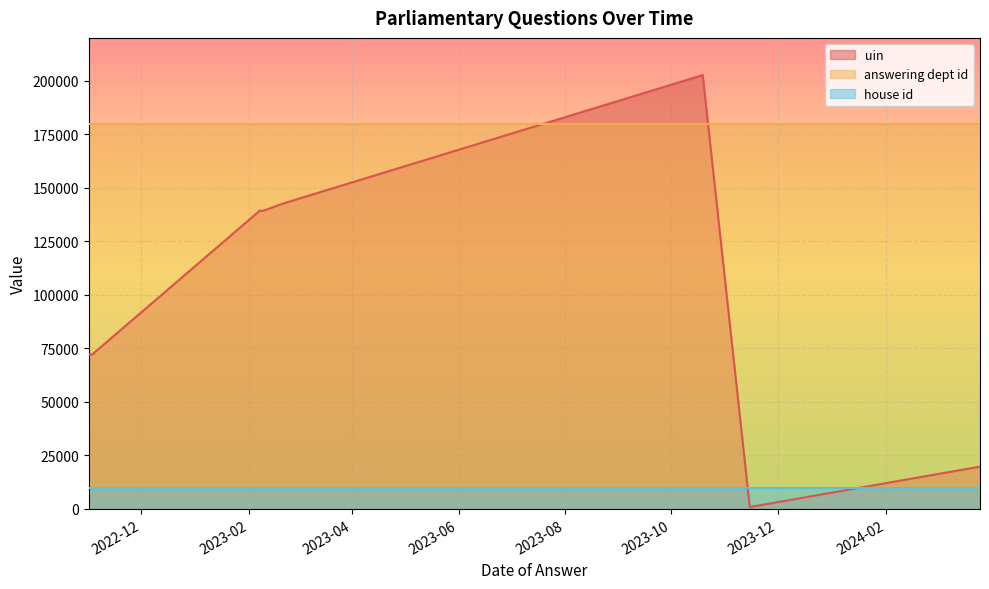

How many series are shown in this chart?

3